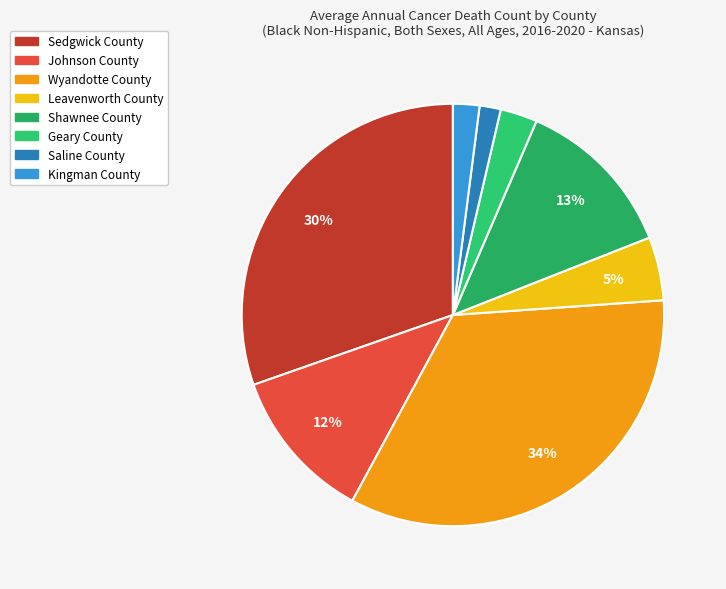

How many segments does this pie chart have?

8